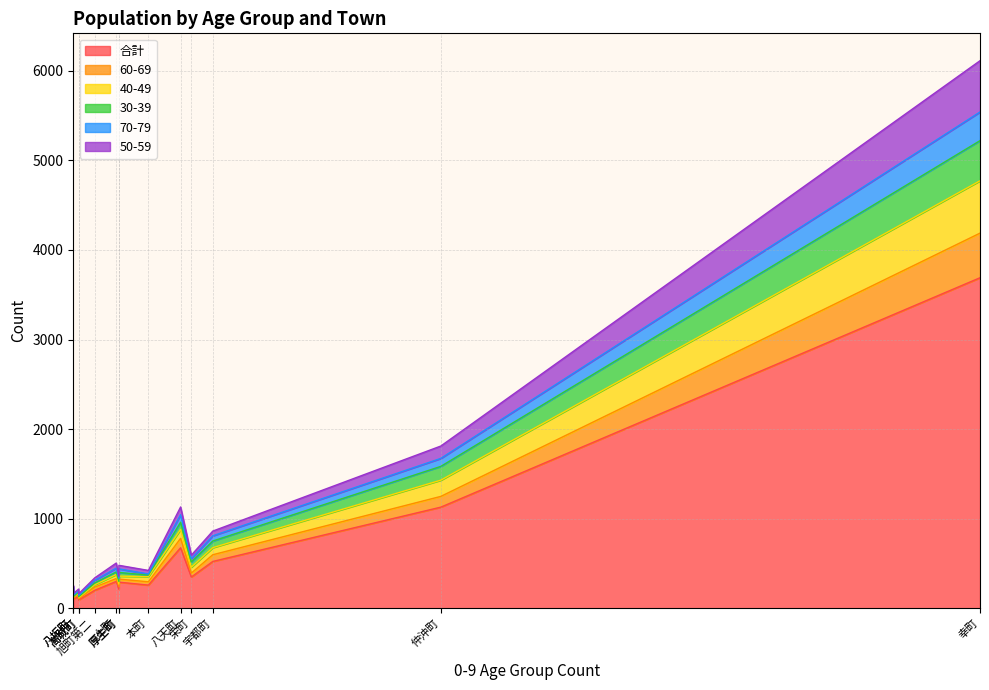

What position from the left is 東本町?

5